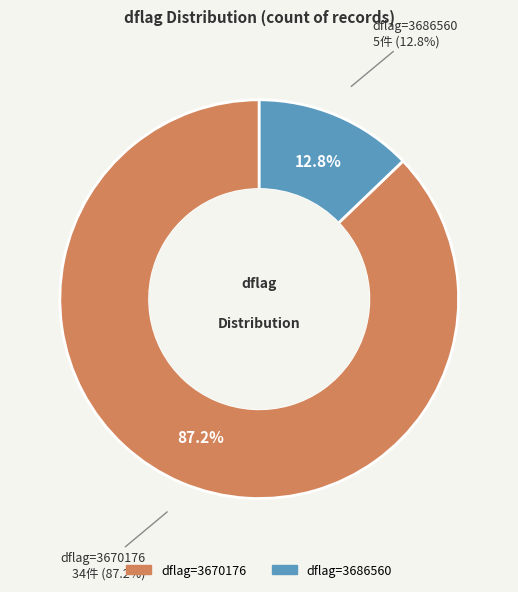

What is the change in value from 3670176 to 3686560?

+16384